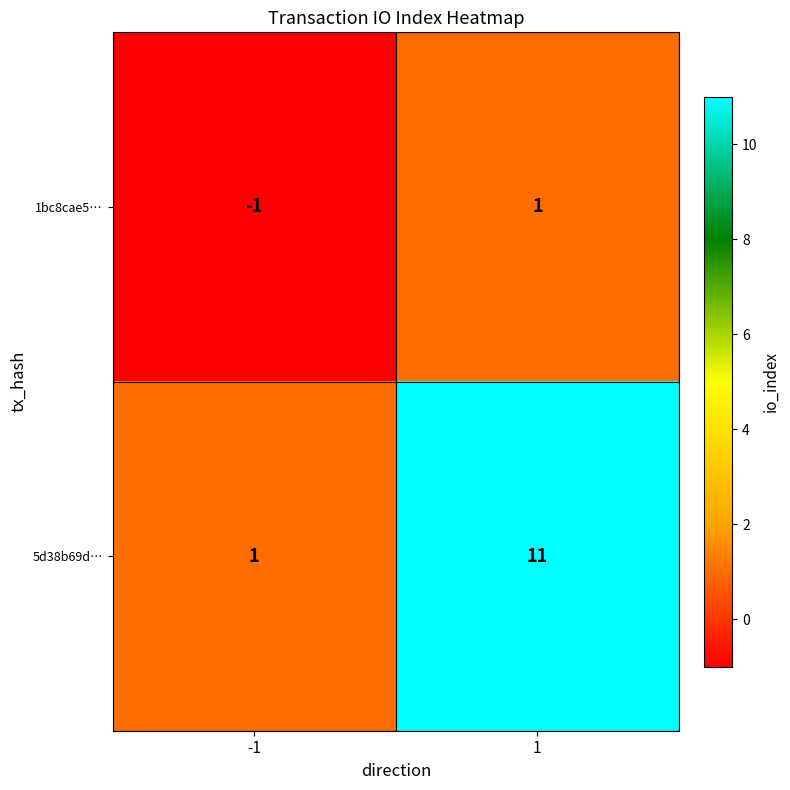

Is the value of 1bc8cae5… at -1 greater than the value of 5d38b69d… at 1?

No